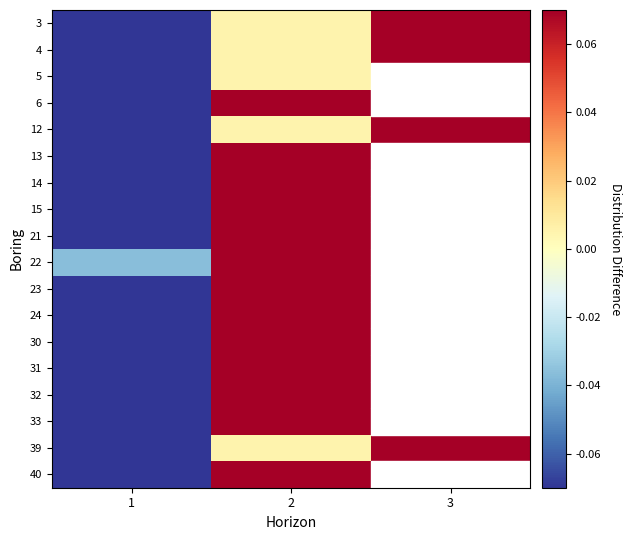

At which label does 5 reach its peak?

2